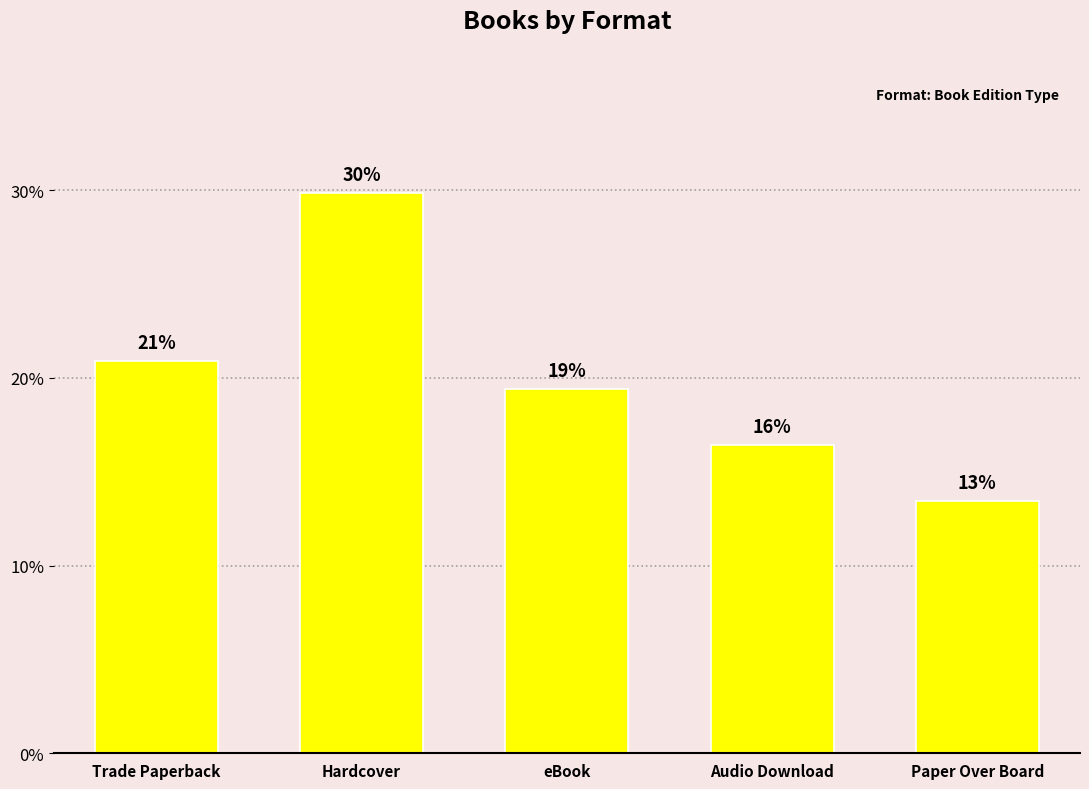

Which label corresponds to the smallest value in the chart?

Paper Over Board